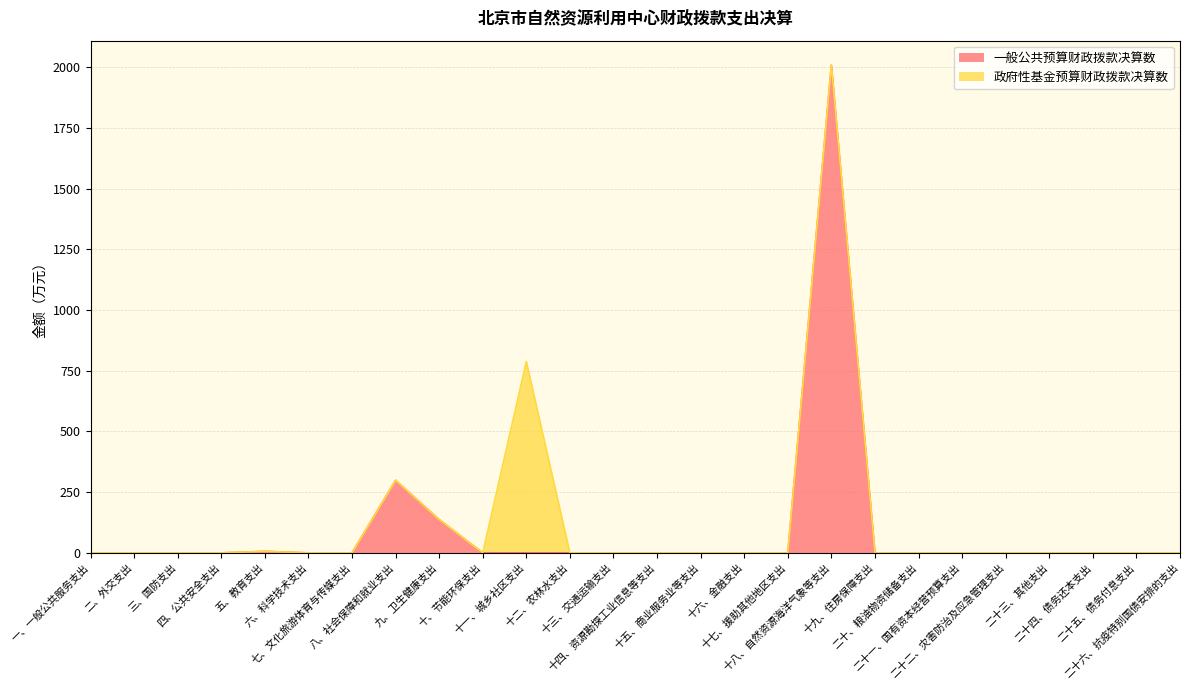

The value at 十五、商业服务业等支出 is 0.0. True or false?

True